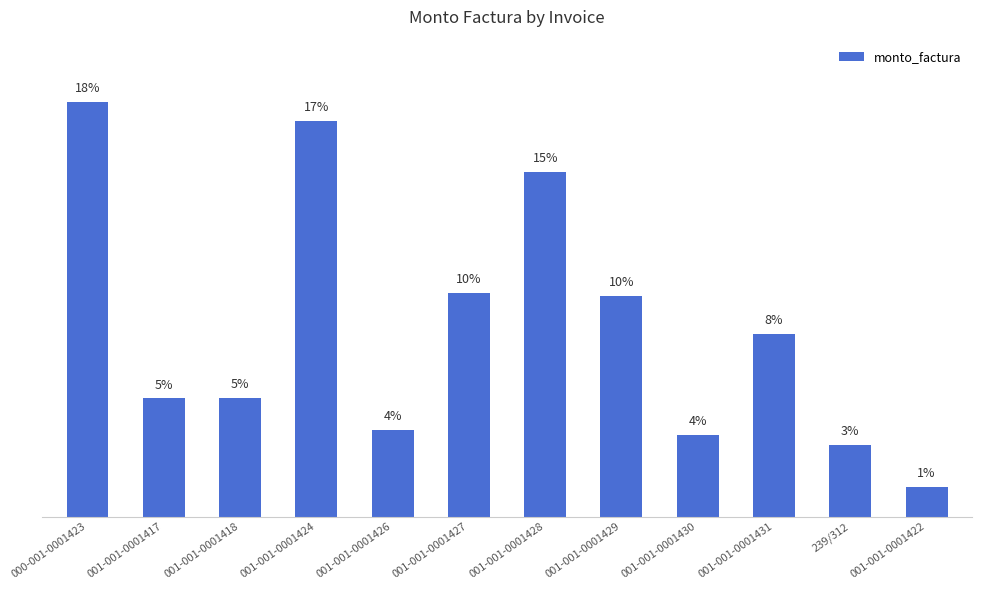

Where does the data first go above 4406445?

000-001-0001423